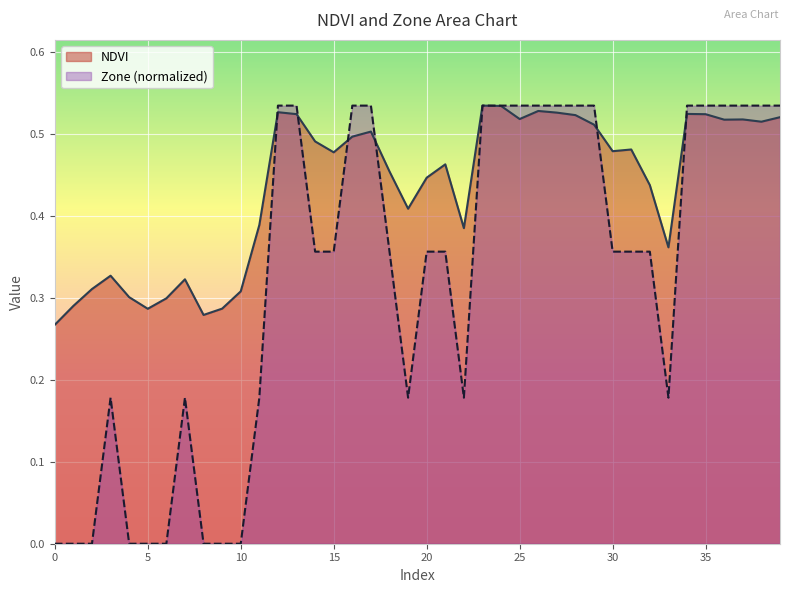

What is the difference between the maximum and minimum values in the Zone series?

0.5